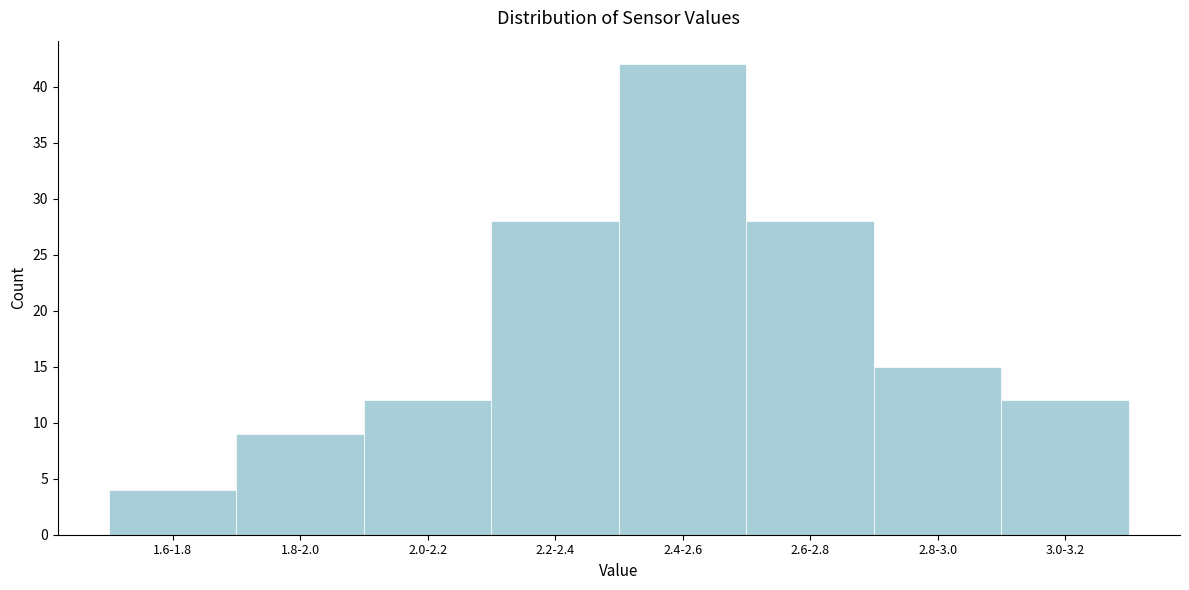

Reading left to right, list all the values displayed in this chart.

1.6-1.8=4	1.8-2.0=9	2.0-2.2=12	2.2-2.4=28	2.4-2.6=42	2.6-2.8=28	2.8-3.0=15	3.0-3.2=12